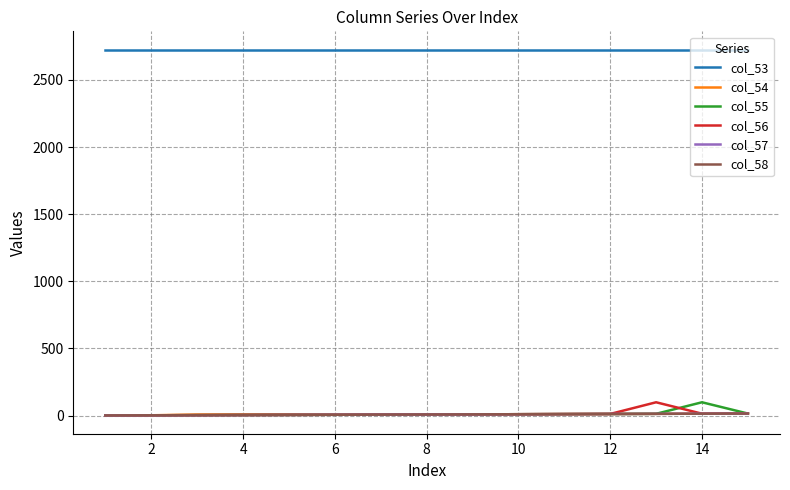

What is the highest value of the col_54 series?

15